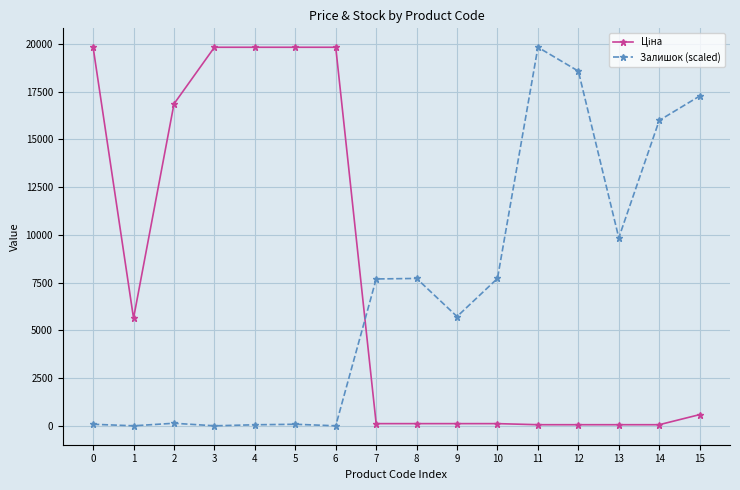

What is the maximum value shown in the chart?

19831.1